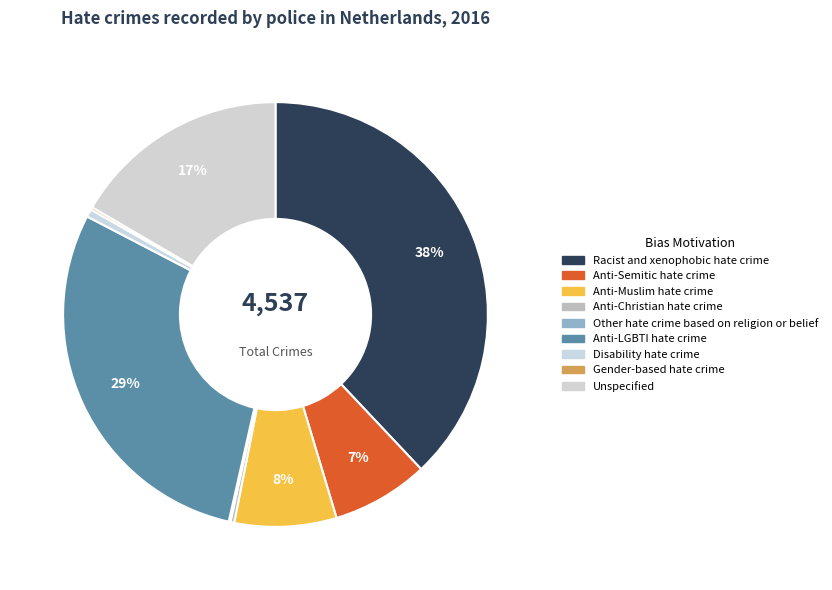

Between Racist and xenophobic hate crime and Anti-LGBTI hate crime, which is larger?

Racist and xenophobic hate crime